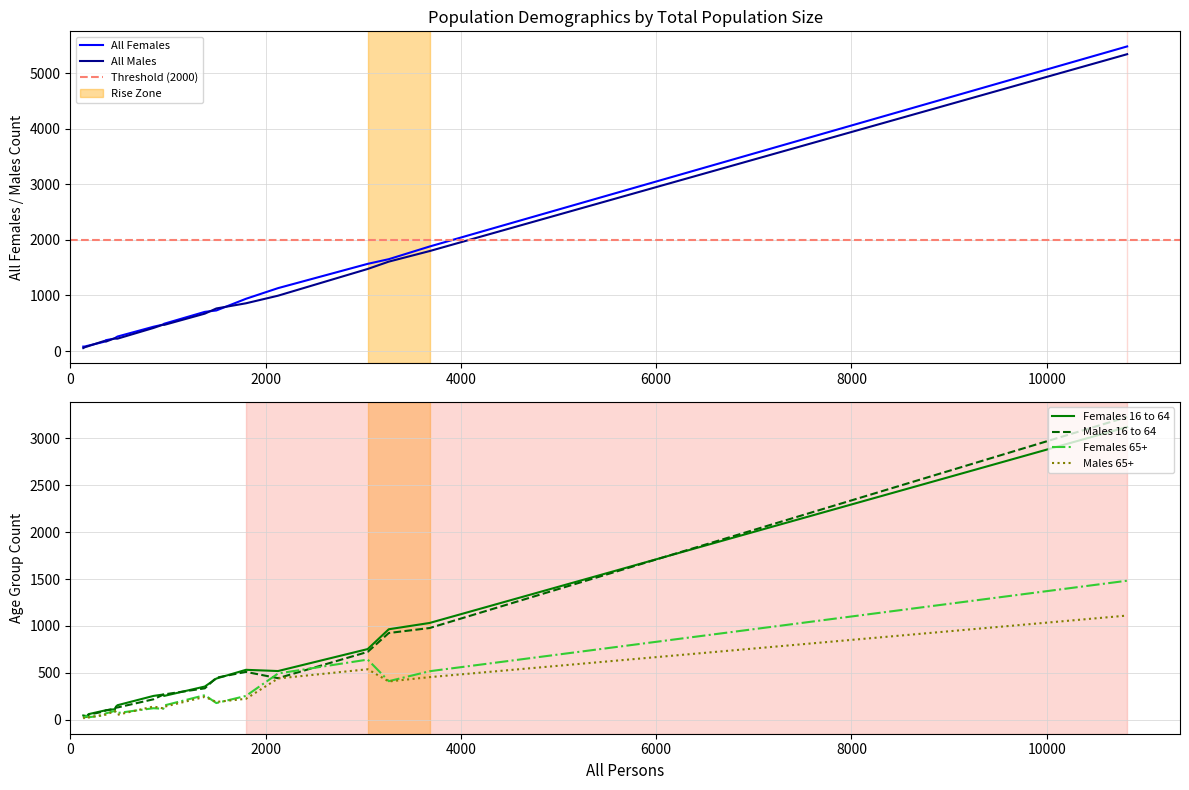

True or false: All Males has more than 0 interior local peaks.

True